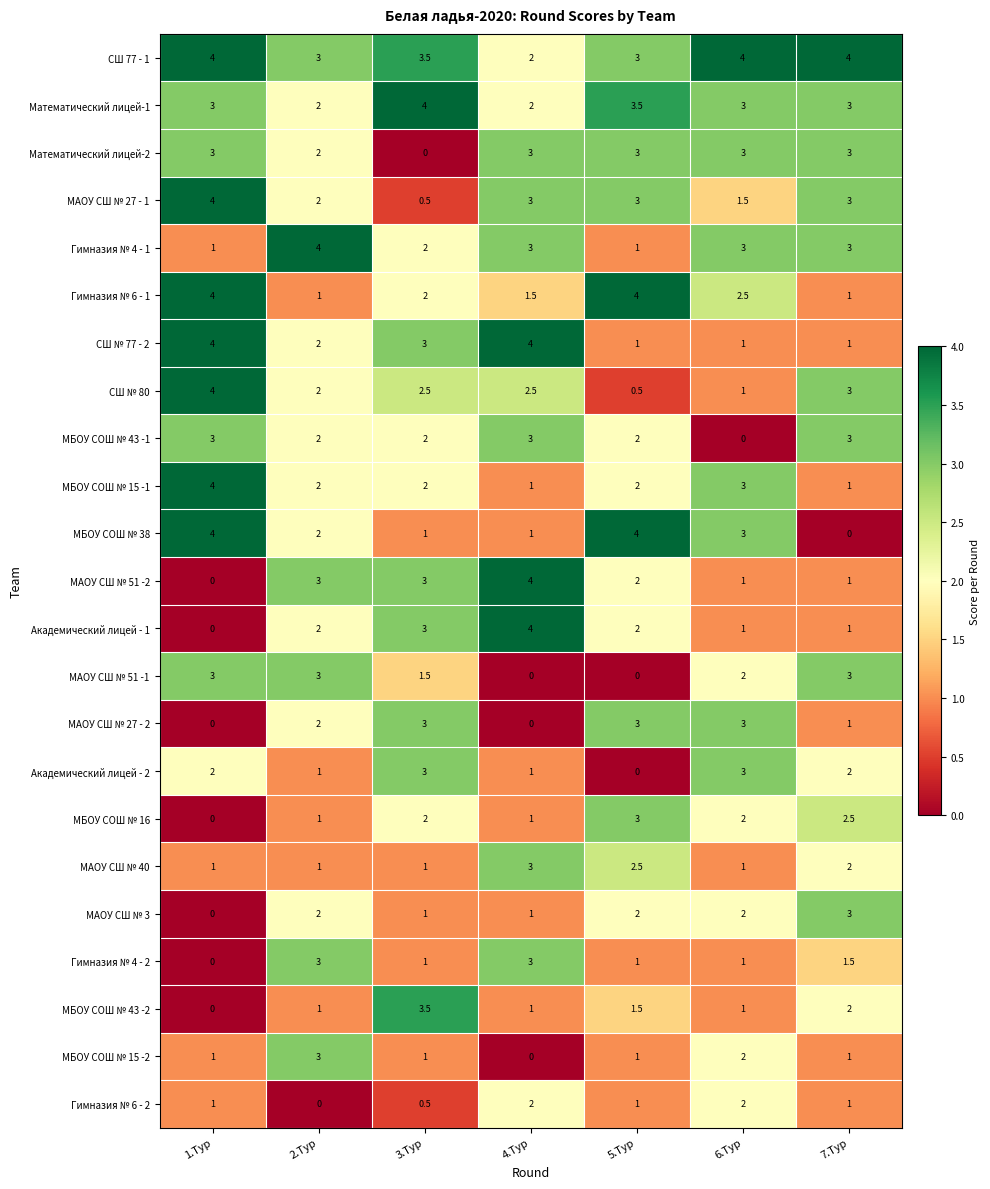

Where does the СШ 77 - 1 series first go above 3?

1.Тур